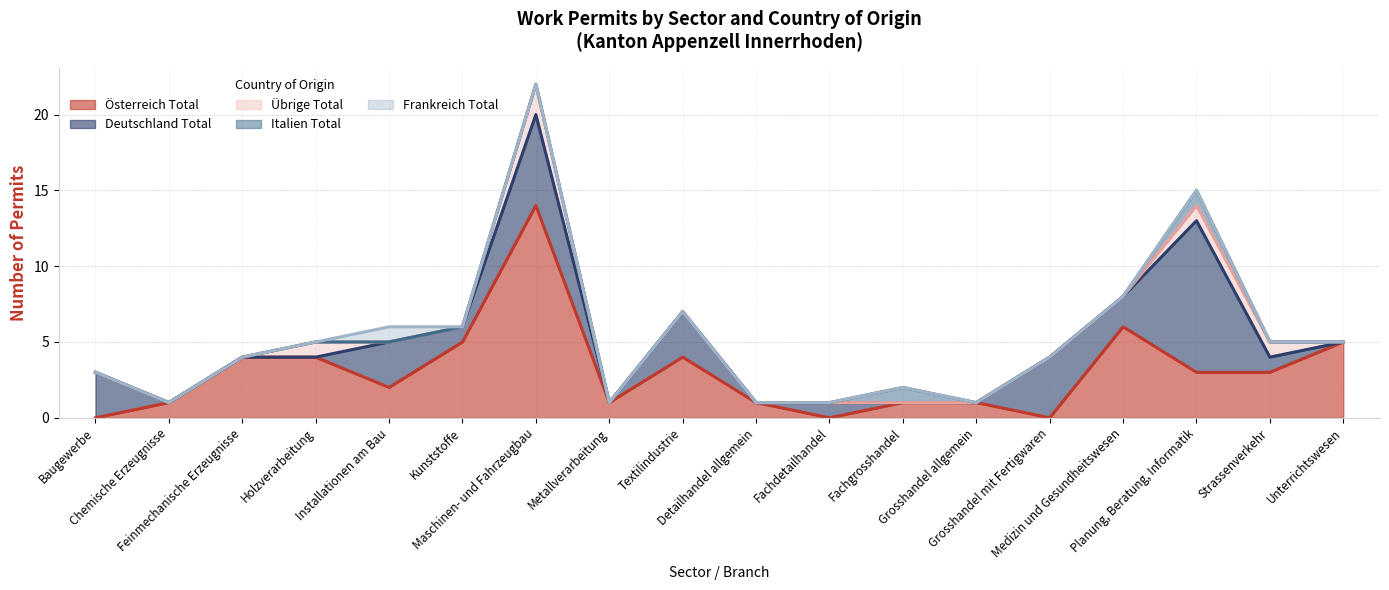

What is the label of the 13th point from the right?

Kunststoffe